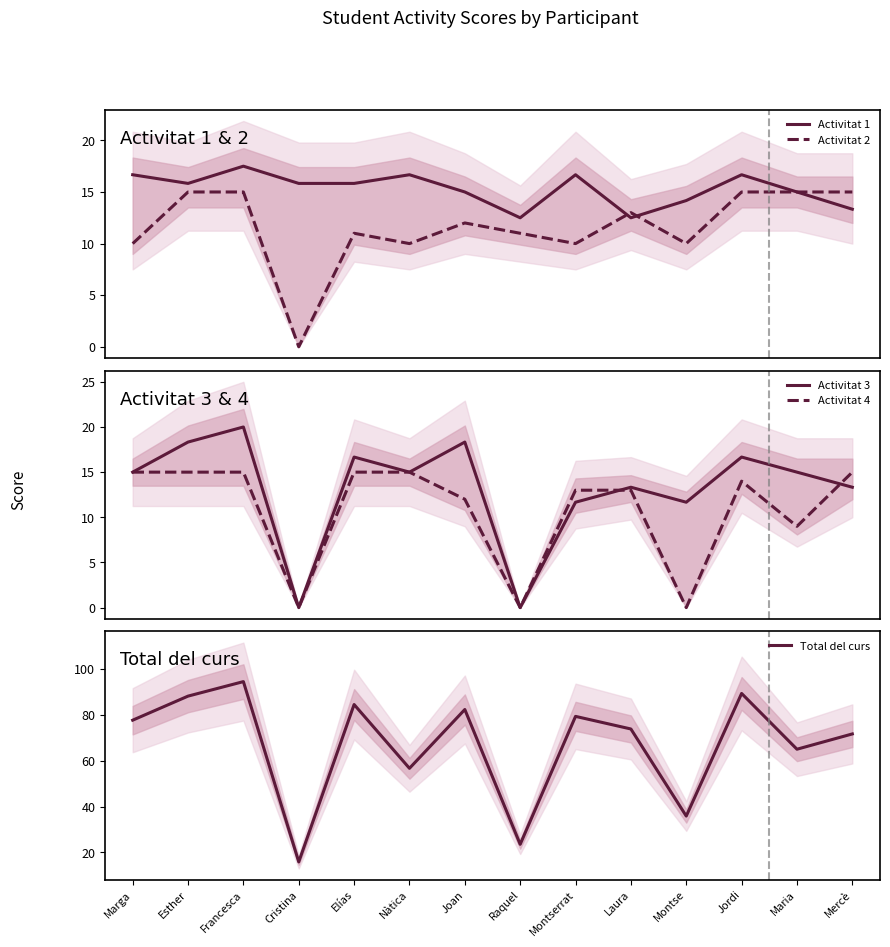

In Activitat 3, how many points are higher than both neighbors (excluding endpoints)?

5